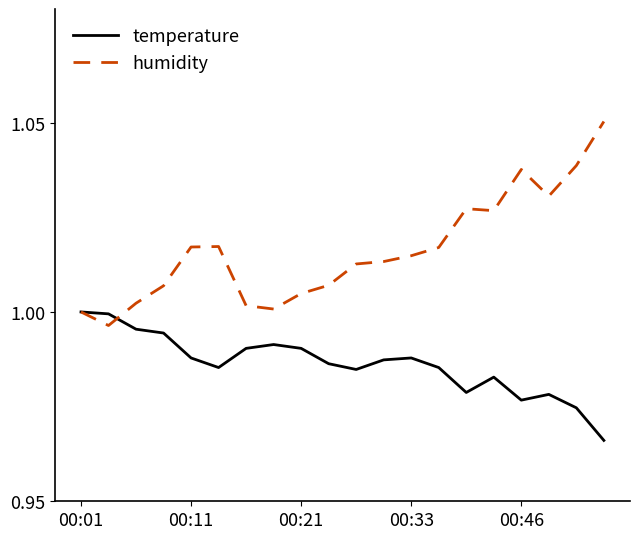

Which series has the largest range (max minus min)?

humidity